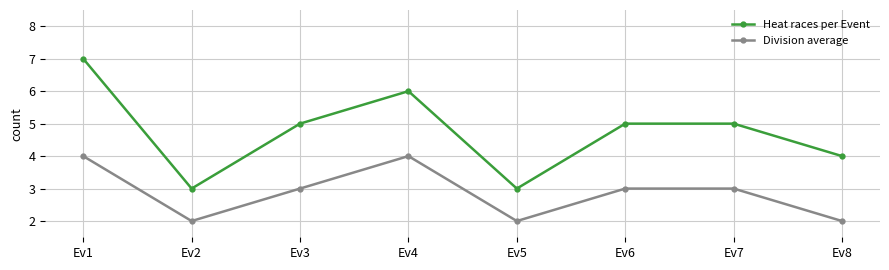

What are all the series names shown in the legend?

Heat races per Event, Division average